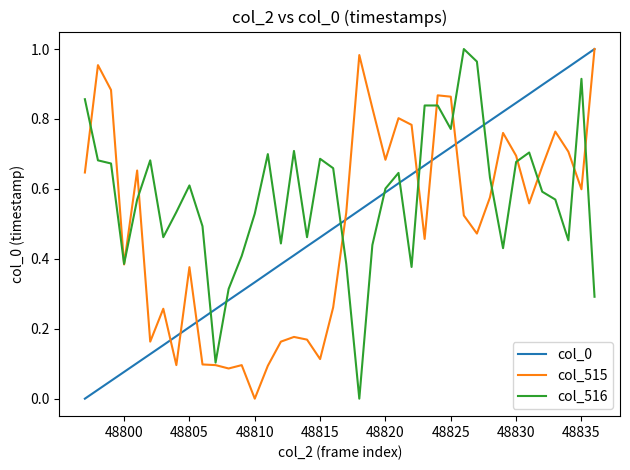

Which series has the largest total across all categories?

col_516